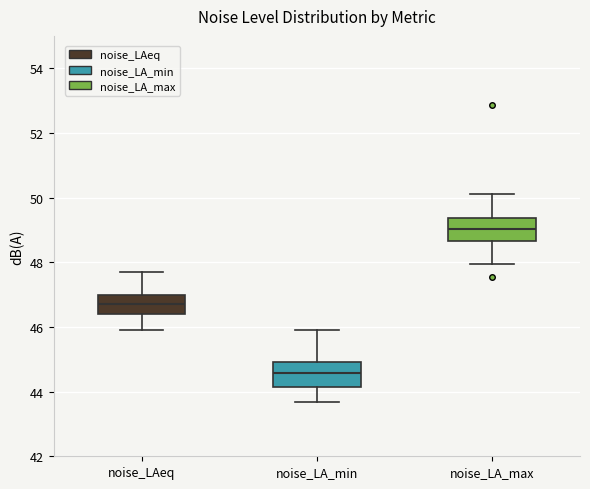

Reading left to right, transcribe this box plot: for each box, give where its median line is, the range the box spans, and where its two whiskers end, as read against the y-axis. The values are not printed on the chart, so give them approximately, as read against the axis.

noise_LAeq: median 46.8, box 46.4 to 47.0, whiskers 46.0 to 47.8
noise_LA_min: median 44.6, box 44.2 to 45.0, whiskers 43.6 to 46.0
noise_LA_max: median 49.0, box 48.6 to 49.4, whiskers 48.0 to 50.2